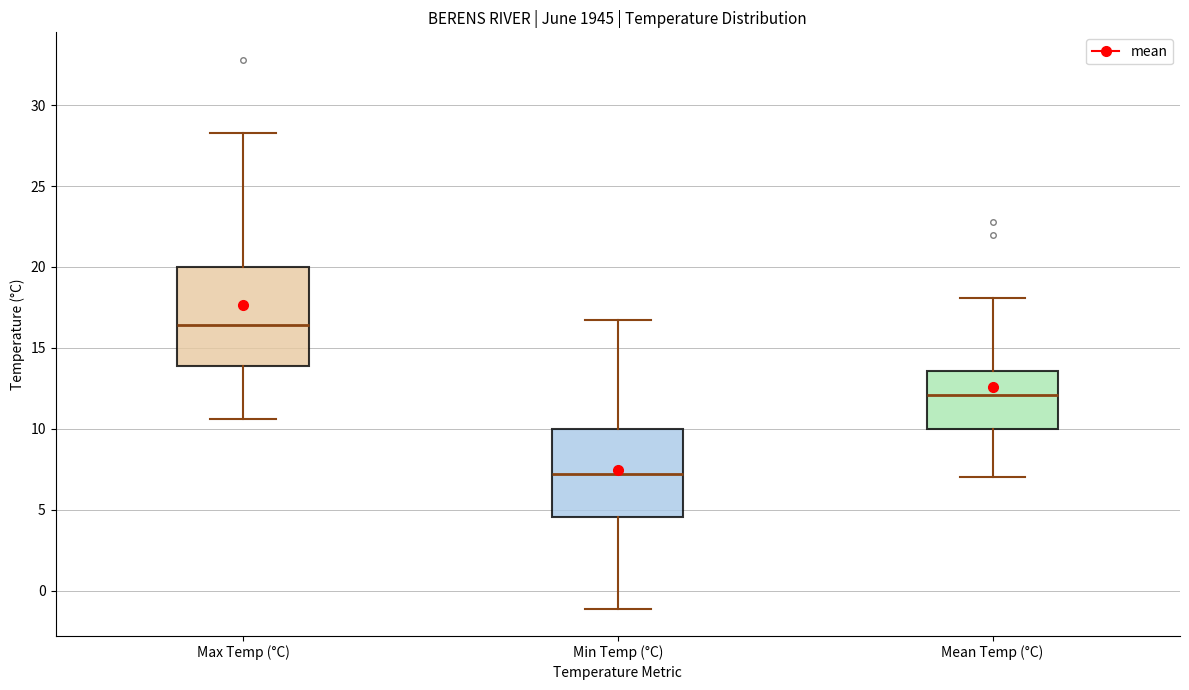

Which box's median line is the highest?

Max Temp (°C)